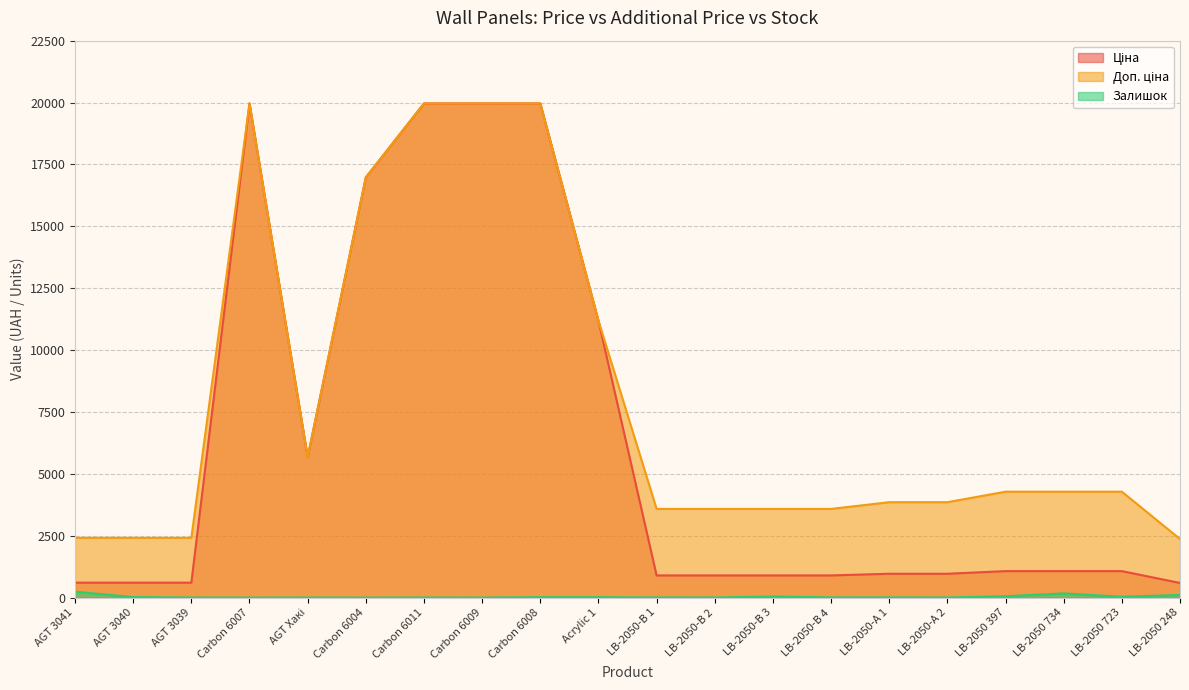

Which category has the highest value in the Залишок series?

AGT 3041